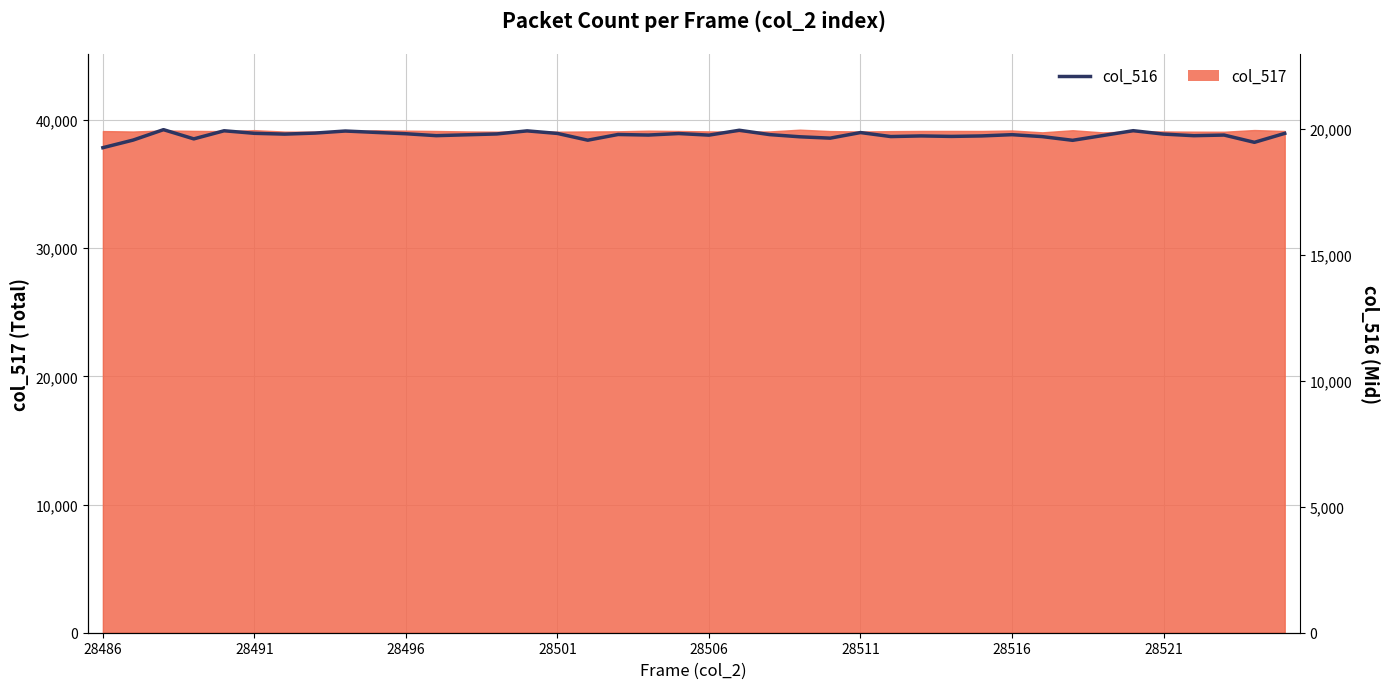

At which category does the chart reach its peak across all series?

28496